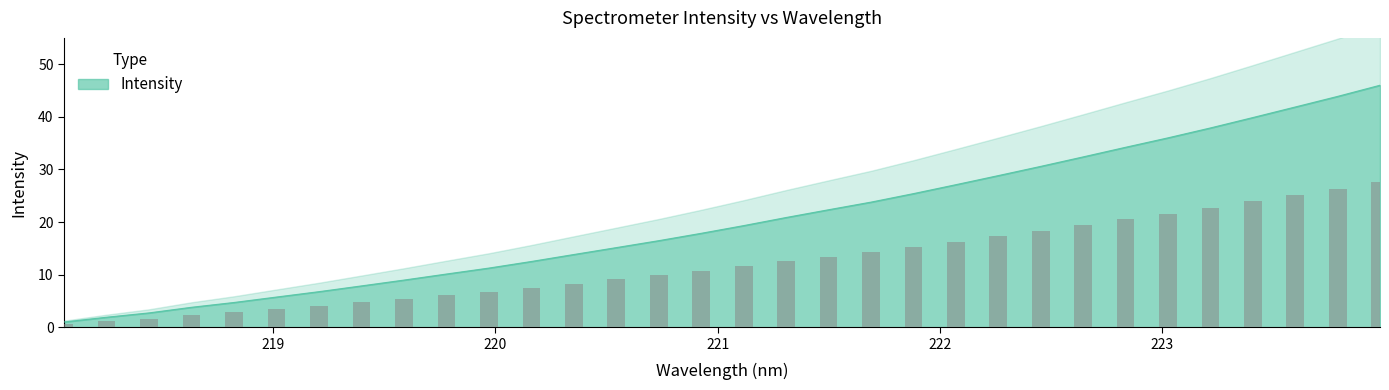

What is the ratio of the value at 220.7354 to the value at 218.8244?

3.5